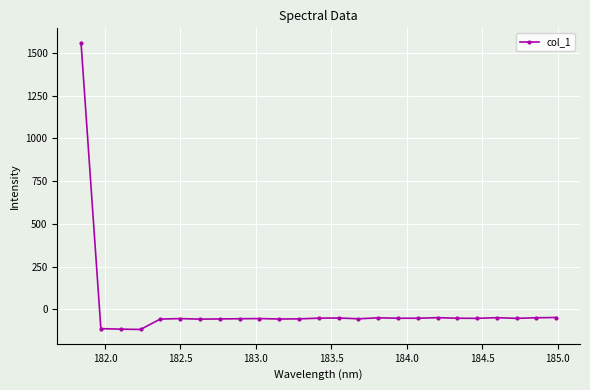

What is the maximum value shown in the chart?

1560.3